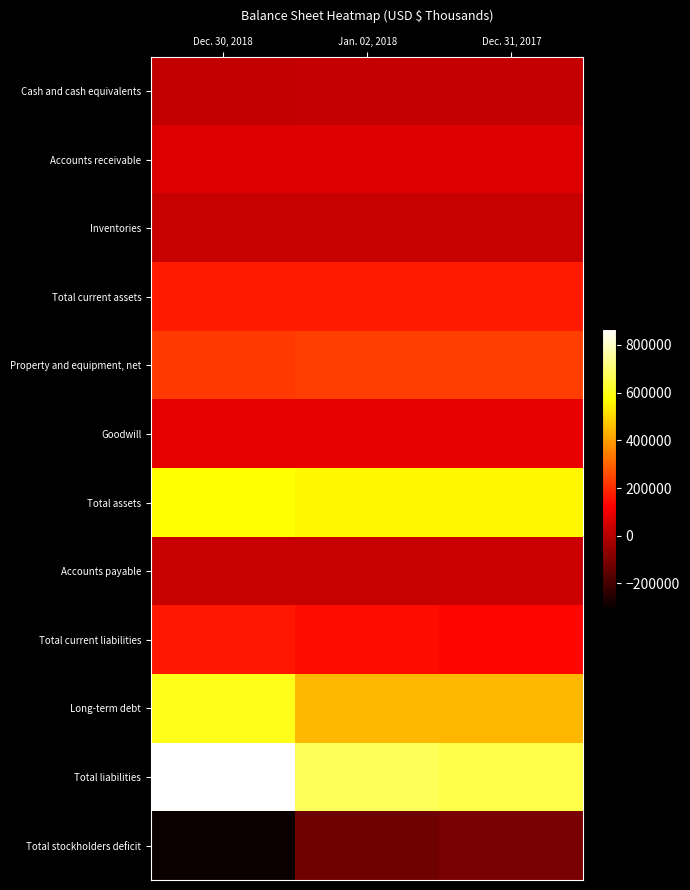

Reading left to right, transcribe all the data shown in this chart.

Cash and cash equivalents: Dec. 30, 2018=19468	Jan. 02, 2018=26624	Dec. 31, 2017=22345
Accounts receivable: Dec. 30, 2018=67785	Jan. 02, 2018=65051	Dec. 31, 2017=64558
Inventories: Dec. 30, 2018=27203	Jan. 02, 2018=30620	Dec. 31, 2017=30620
Total current assets: Dec. 30, 2018=171708	Jan. 02, 2018=169807	Dec. 31, 2017=169994
Property and equipment, net: Dec. 30, 2018=226894	Jan. 02, 2018=234331	Dec. 31, 2017=234331
Goodwill: Dec. 30, 2018=84516	Jan. 02, 2018=86892	Dec. 31, 2017=86892
Total assets: Dec. 30, 2018=570947	Jan. 02, 2018=554459	Dec. 31, 2017=555553
Accounts payable: Dec. 30, 2018=29891	Jan. 02, 2018=29845	Dec. 31, 2017=32006
Total current liabilities: Dec. 30, 2018=164636	Jan. 02, 2018=148959	Dec. 31, 2017=132860
Long-term debt: Dec. 30, 2018=601126	Jan. 02, 2018=446565	Dec. 31, 2017=446565
Total liabilities: Dec. 30, 2018=867617	Jan. 02, 2018=675202	Dec. 31, 2017=654769
Total stockholders deficit: Dec. 30, 2018=-302134	Jan. 02, 2018=-127481	Dec. 31, 2017=-105954